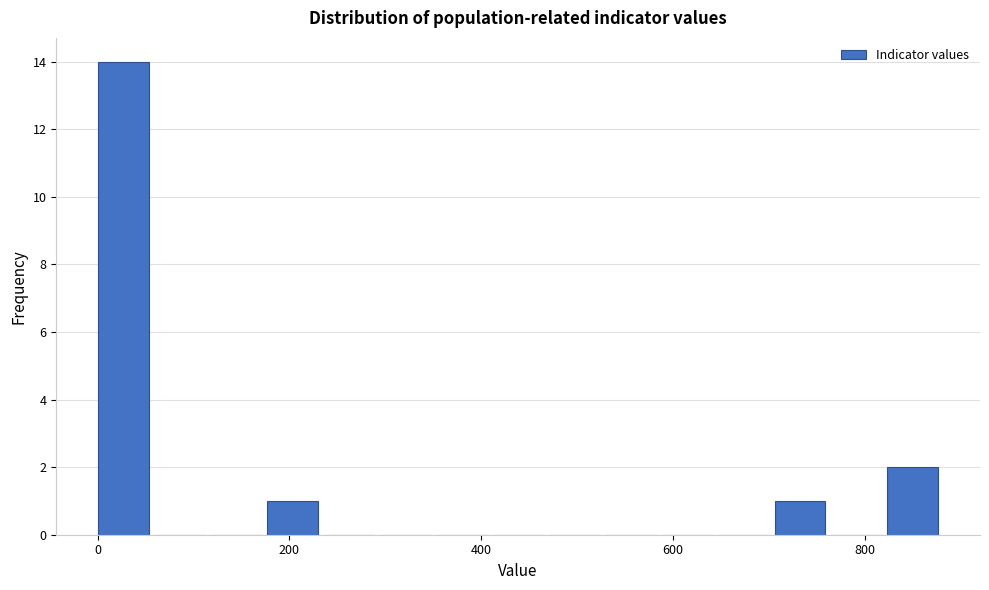

Read against the x-axis, roughly where is the centre of the tallest bar?

20